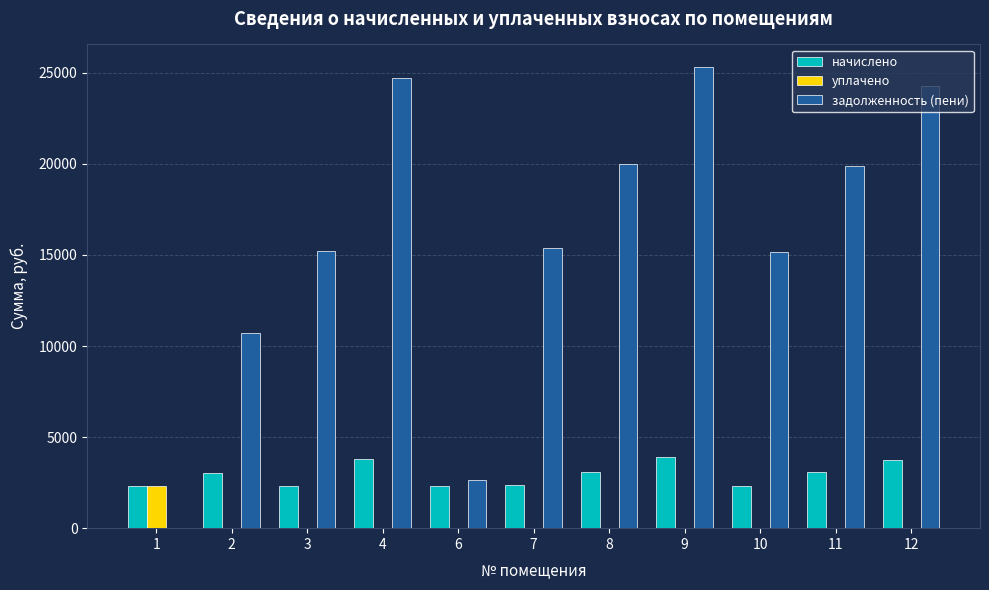

Which series has the largest total across all categories?

задолженность (пени)